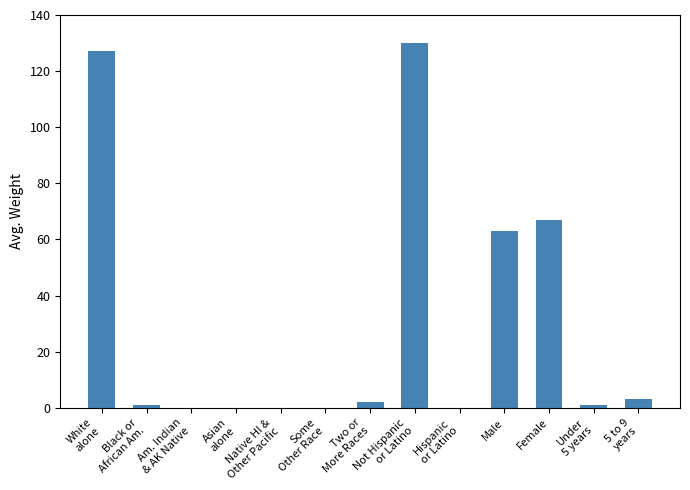

What is the sum of all values?

394